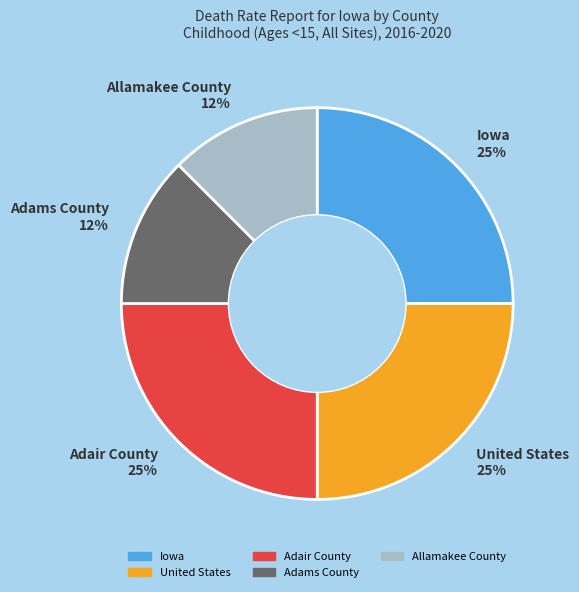

To the nearest percent, what is the average slice percentage?

20%